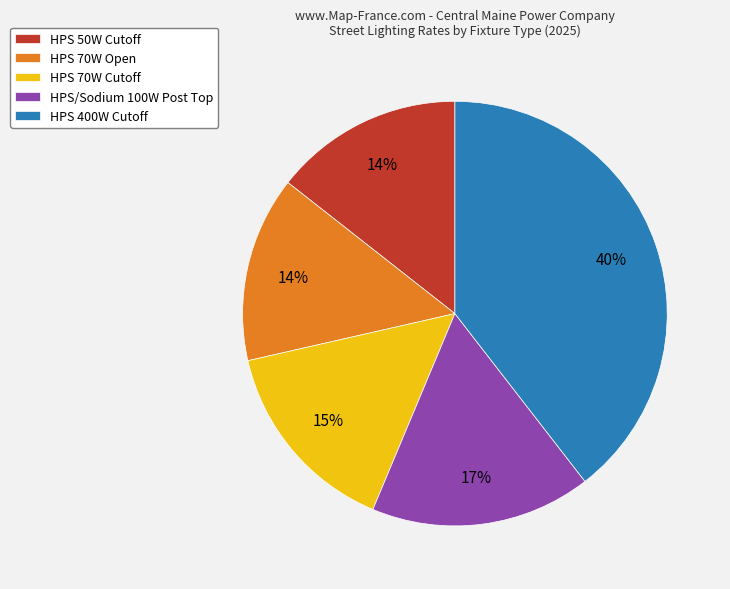

Do HPS 70W Cutoff and HPS 70W Open together represent more than half of the pie?

No